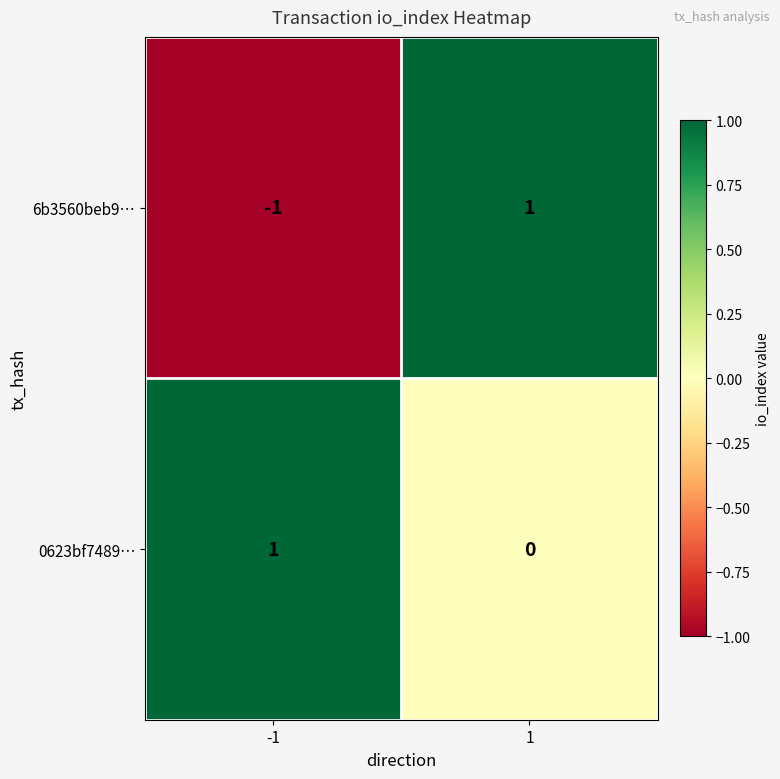

Reading left to right, transcribe all the data shown in this chart.

6b3560beb9…: -1=-1	1=1
0623bf7489…: -1=1	1=0